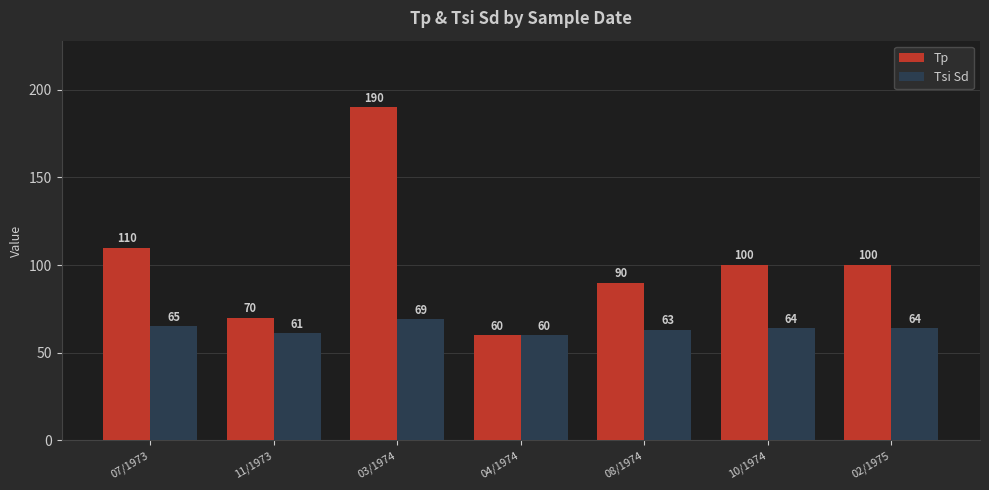

What is the total value across all series at 08/1974?

153